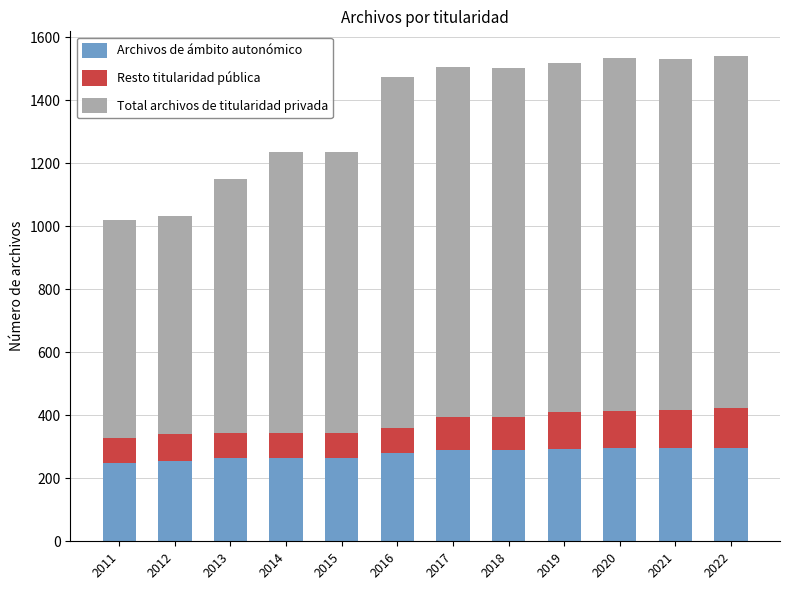

What is the difference between the maximum and minimum values in the Archivos de ámbito autonómico series?

47